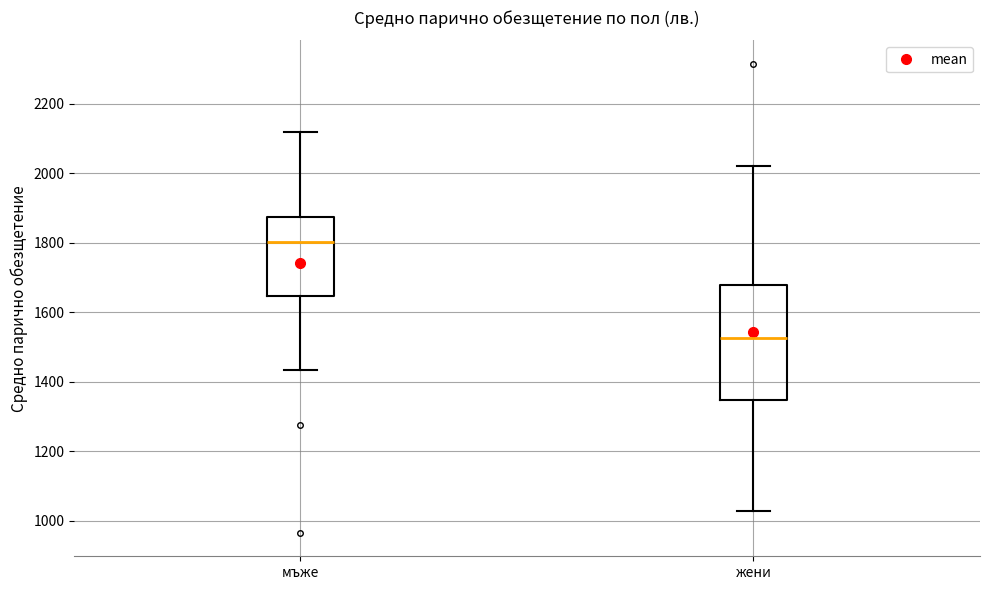

Reading left to right, transcribe this box plot: for each box, give where its median line is, the range the box spans, and where its two whiskers end, as read against the y-axis. The values are not printed on the chart, so give them approximately, as read against the axis.

мъже: median 1800, box 1640 to 1880, whiskers 1440 to 2120
жени: median 1520, box 1340 to 1680, whiskers 1020 to 2020